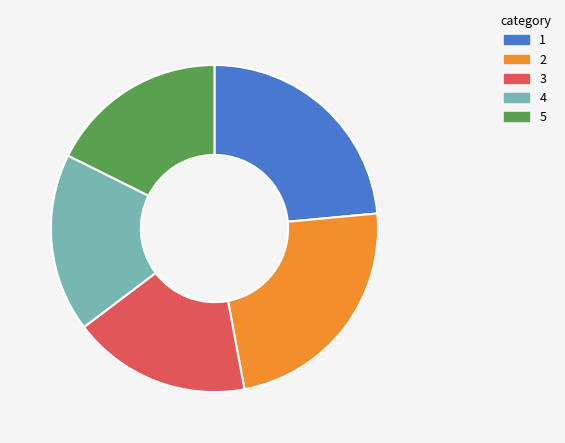

Does any single category account for the majority?

No